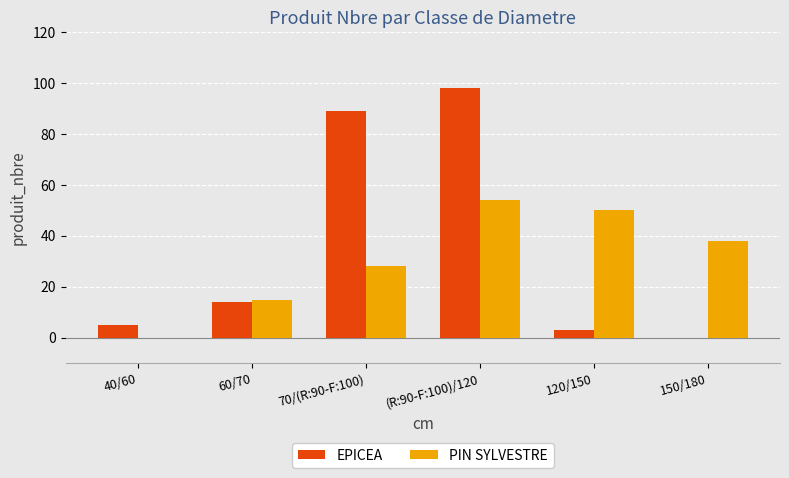

What is the total value across all series at 60/70?

29